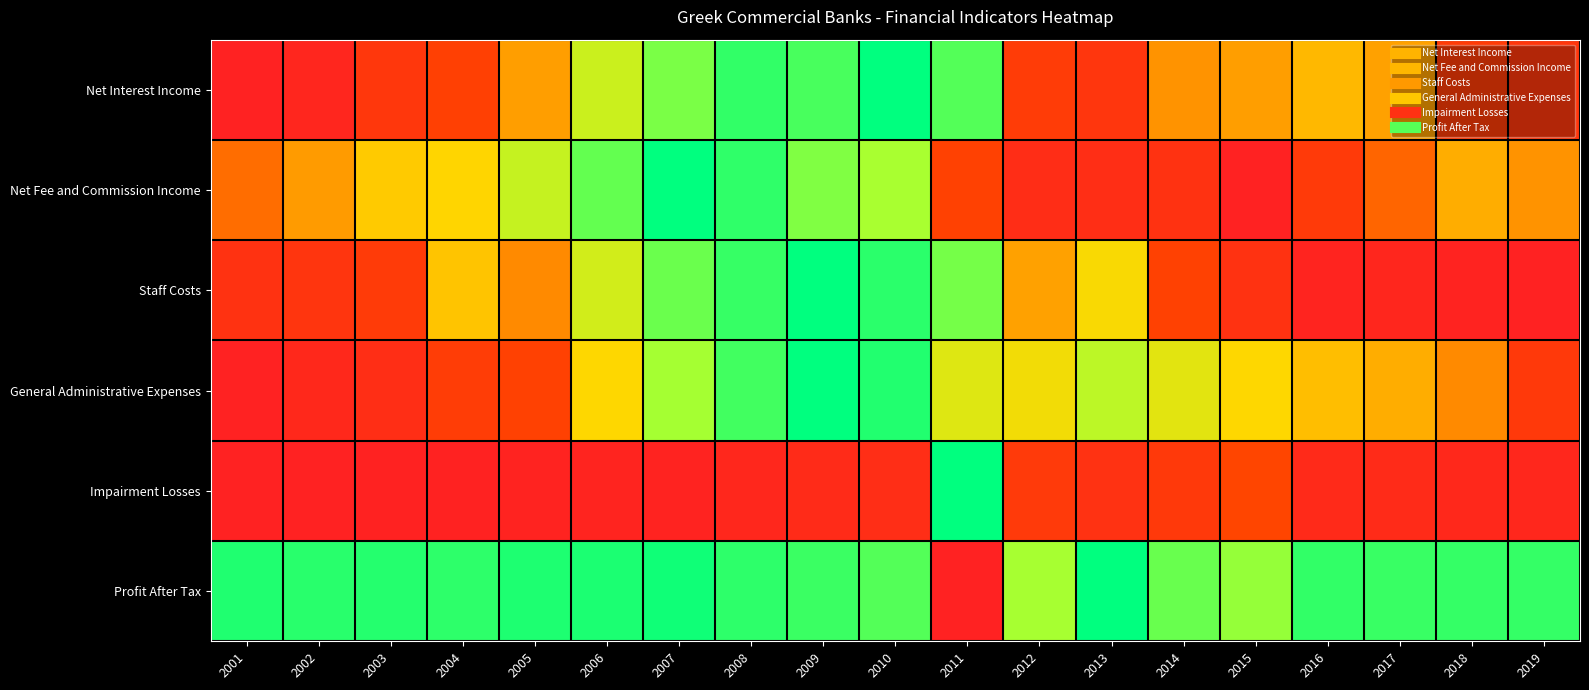

Rank the series by their maximum value, from lowest to highest.

Net Interest Income, Net Fee and Commission Income, Staff Costs, General Administrative Expenses, Impairment Losses, Profit After Tax